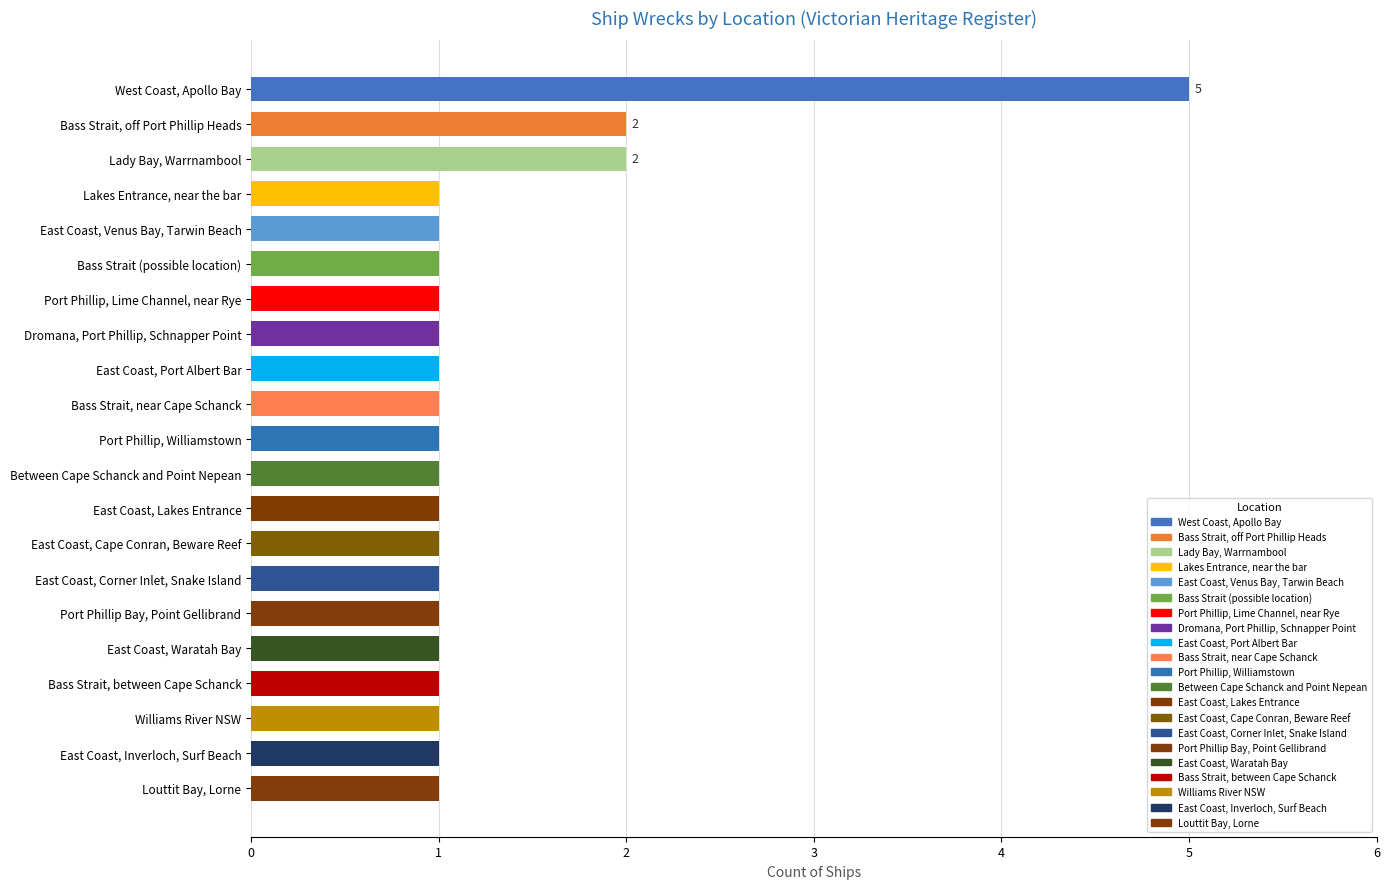

What is the ratio of the value at Bass Strait (possible location) to the value at East Coast, Venus Bay, Tarwin Beach?

1.0